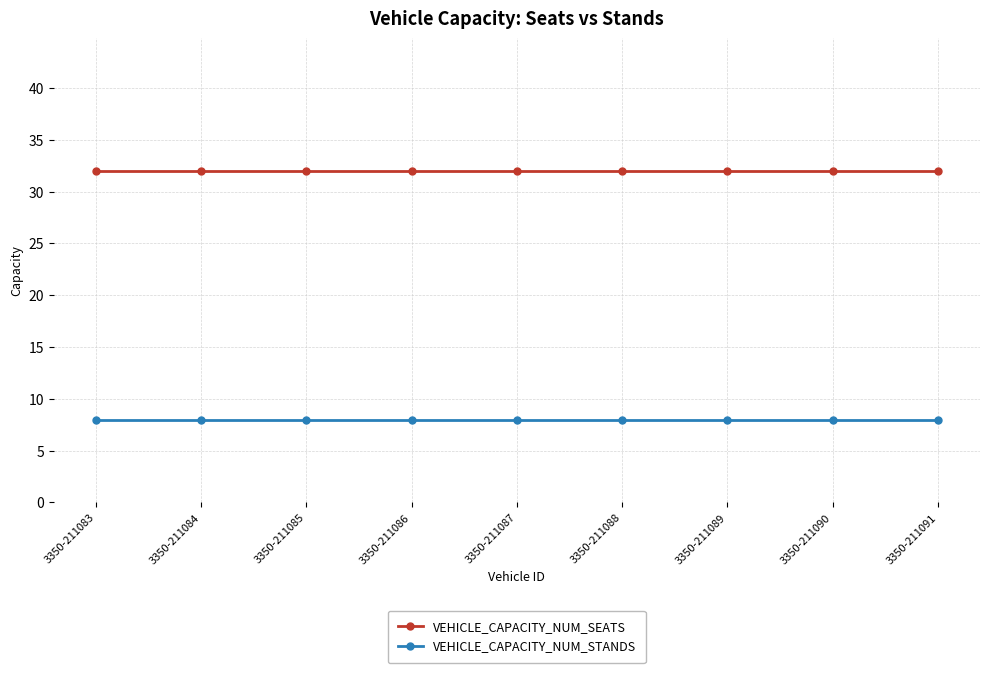

True or false: VEHICLE_CAPACITY_NUM_SEATS has a value of 15 at 3350-211091.

False